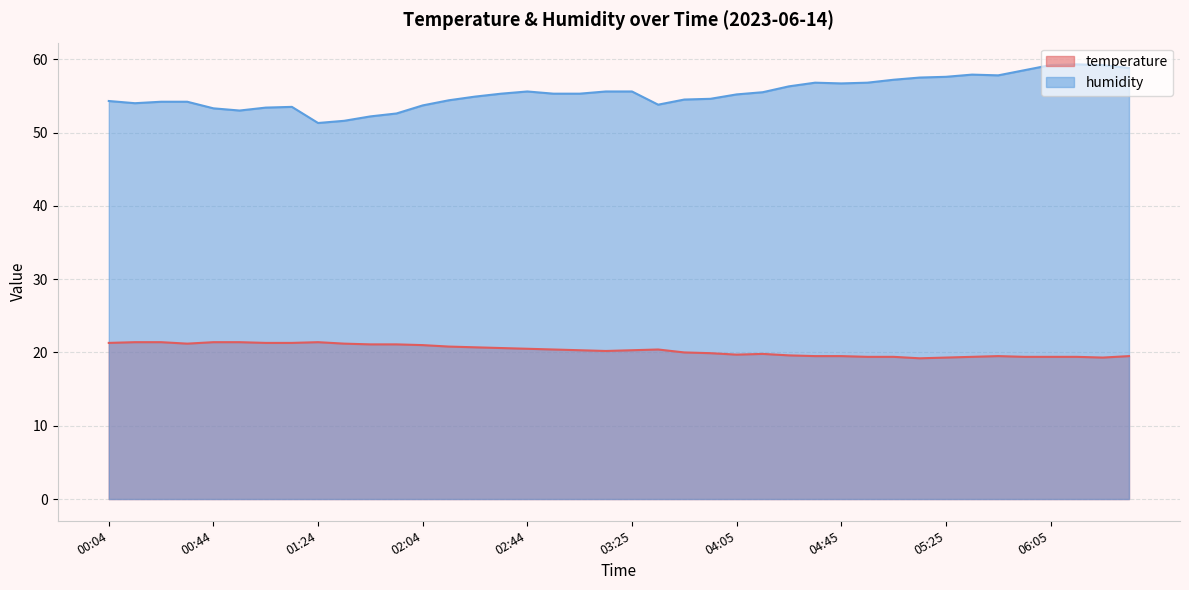

How many lines are shown in the chart?

2